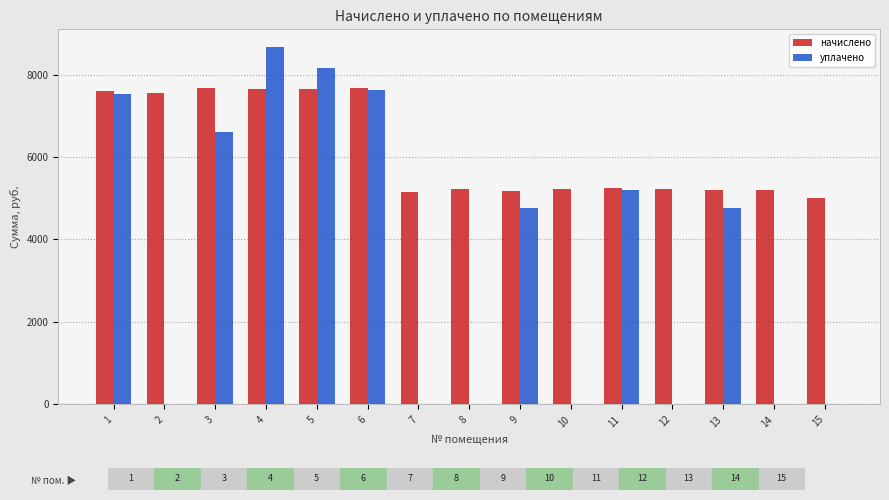

At which label does уплачено reach its peak?

4